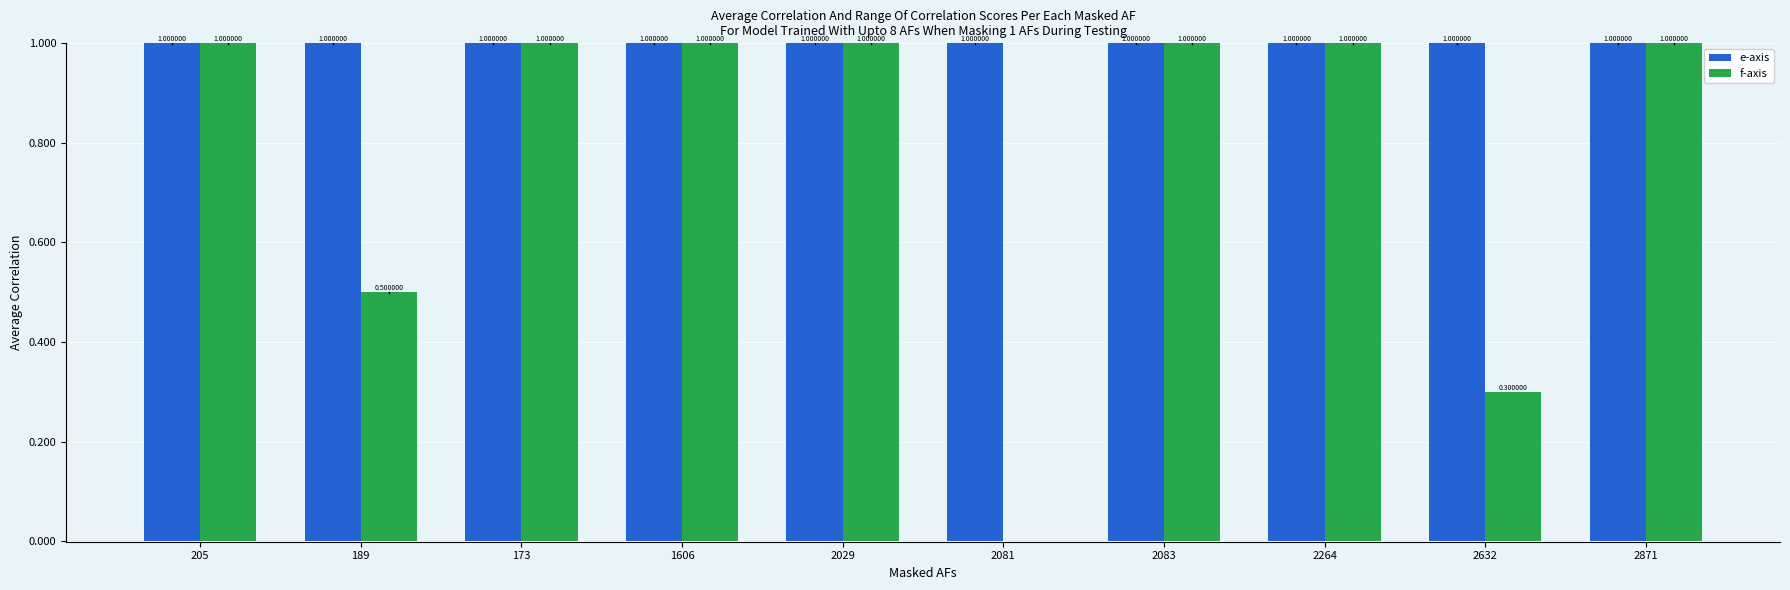

List the series in order of their peak value, lowest first.

e-axis, f-axis